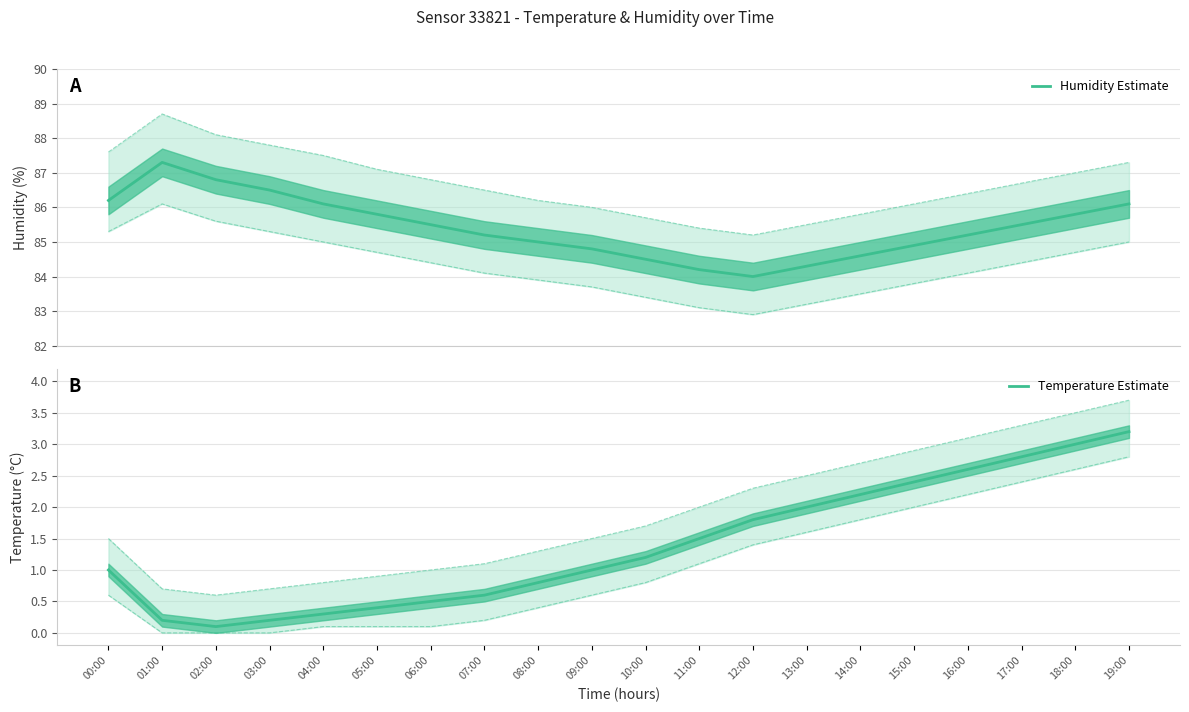

Where does the Temperature Estimate series first go above 1?

10:00